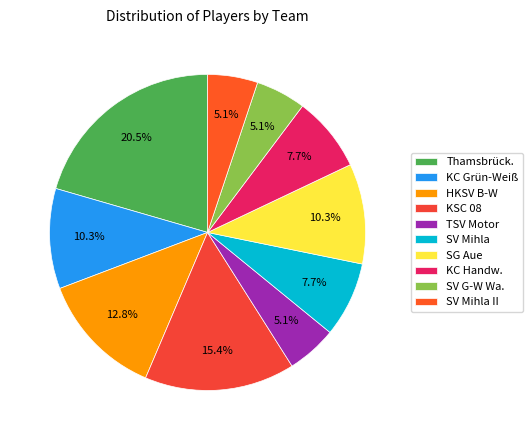

Is there any slice that represents more than half of the pie?

No